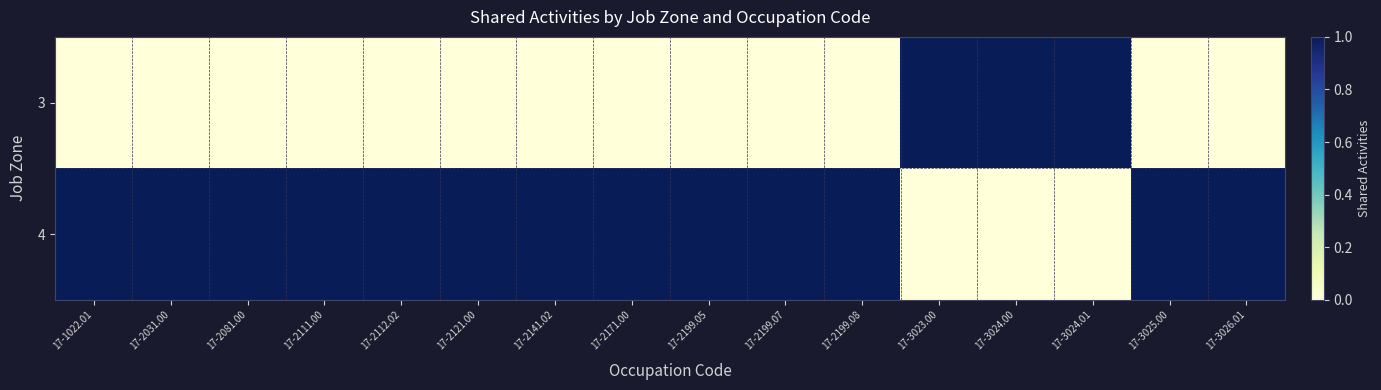

List the series in order of their overall mean, lowest first.

3, 4